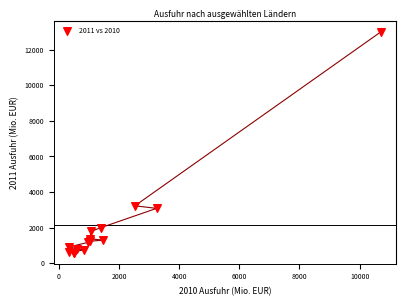

What Y value in the scatter plot is closest to 6793?

3221.3